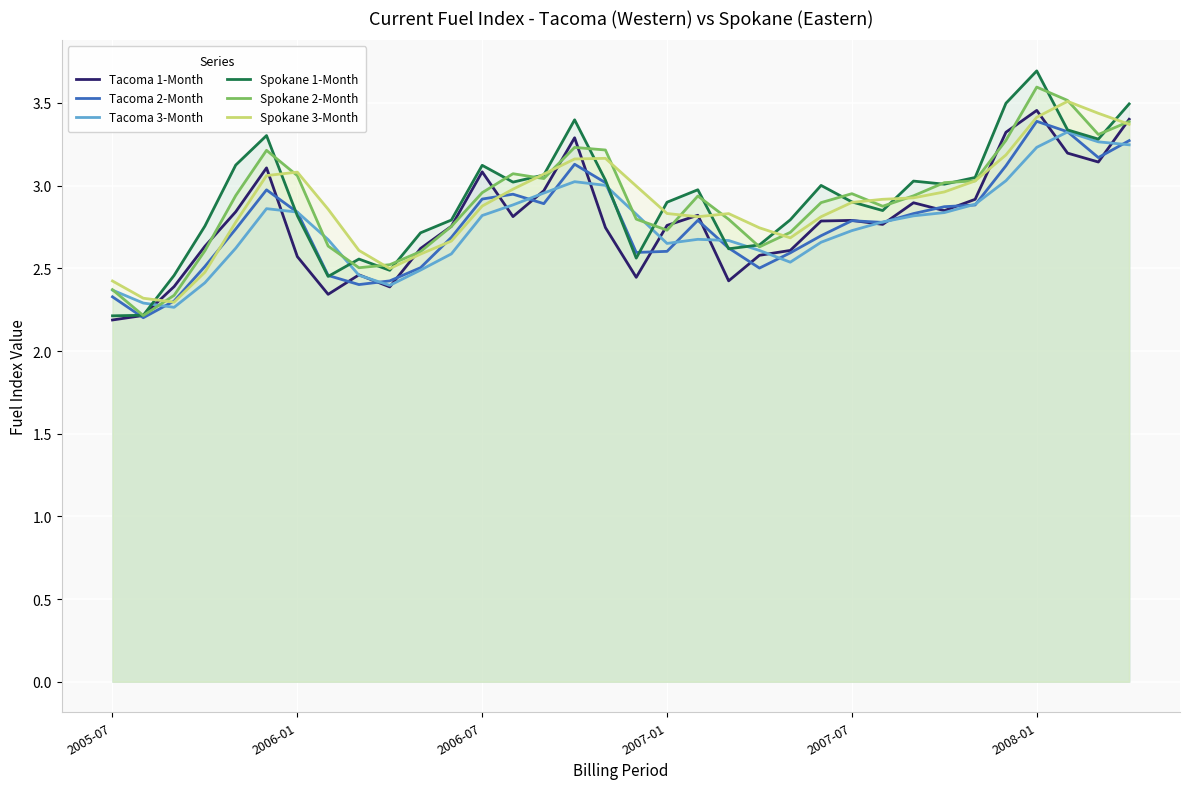

What is the greatest value displayed?

3.7